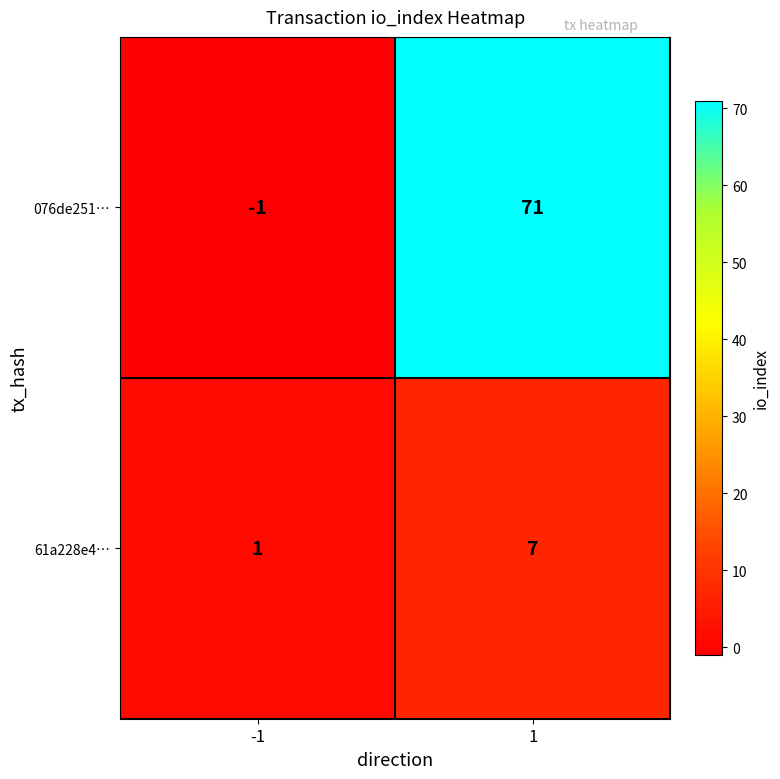

What is the highest value of the 076de251… series?

71